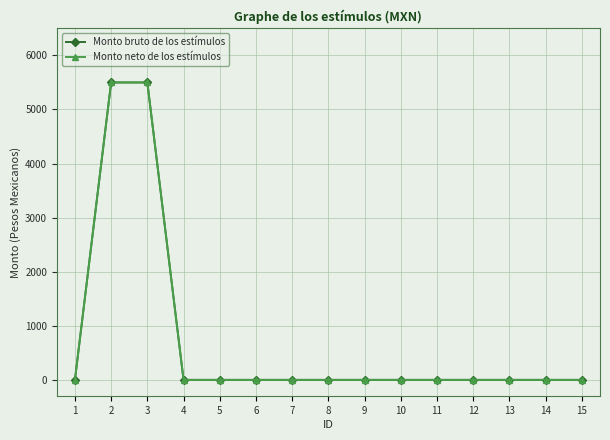

True or false: Monto neto de los estímulos and Monto bruto de los estímulos intersect in this chart.

False